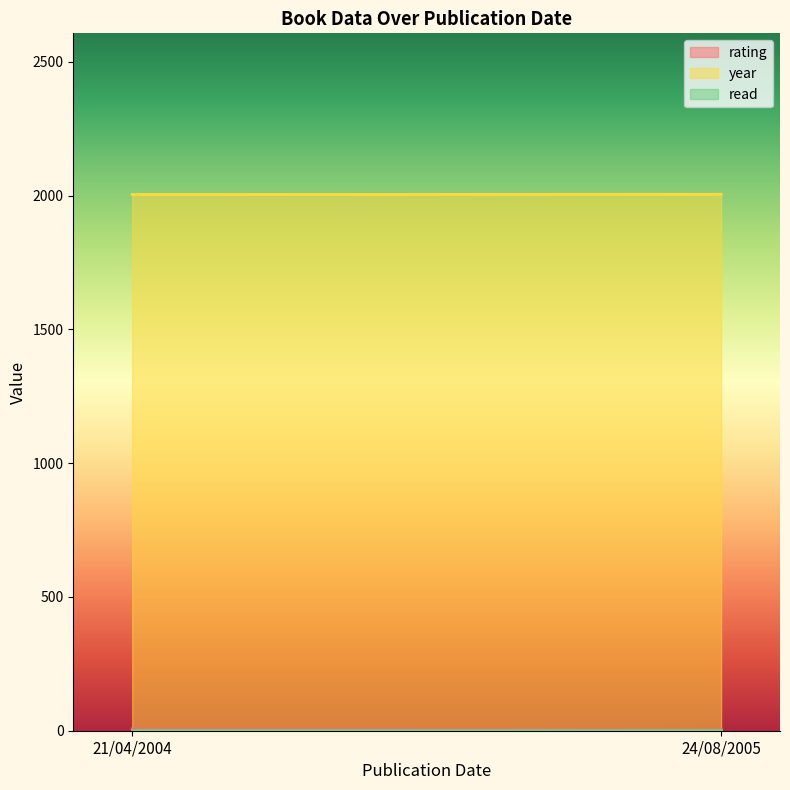

What is the difference between the year values at 21/04/2004 and 24/08/2005?

1